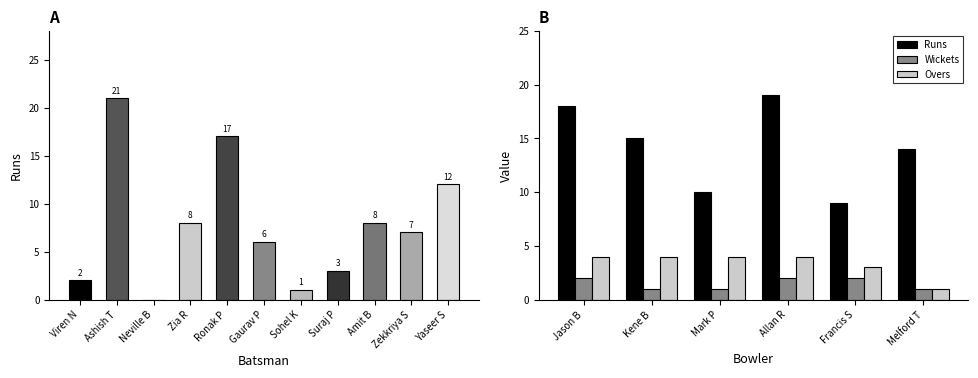

Reading right to left, transcribe all the data shown in this chart.

Runs: 14	9	19	10	15	18
Wickets: 1	2	2	1	1	2
Overs: 1	3	4	4	4	4